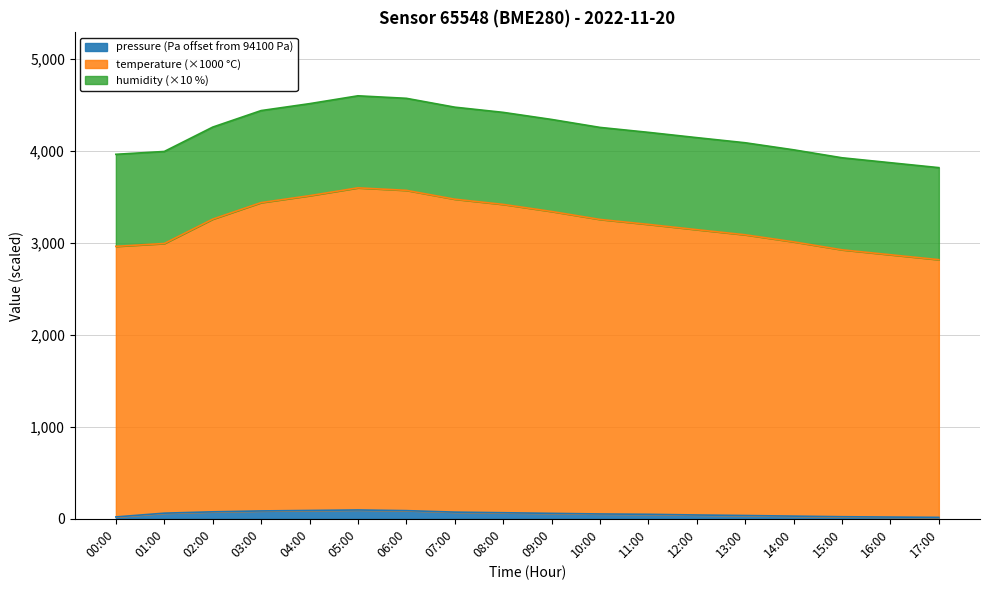

Which series has the largest total across all categories?

temperature